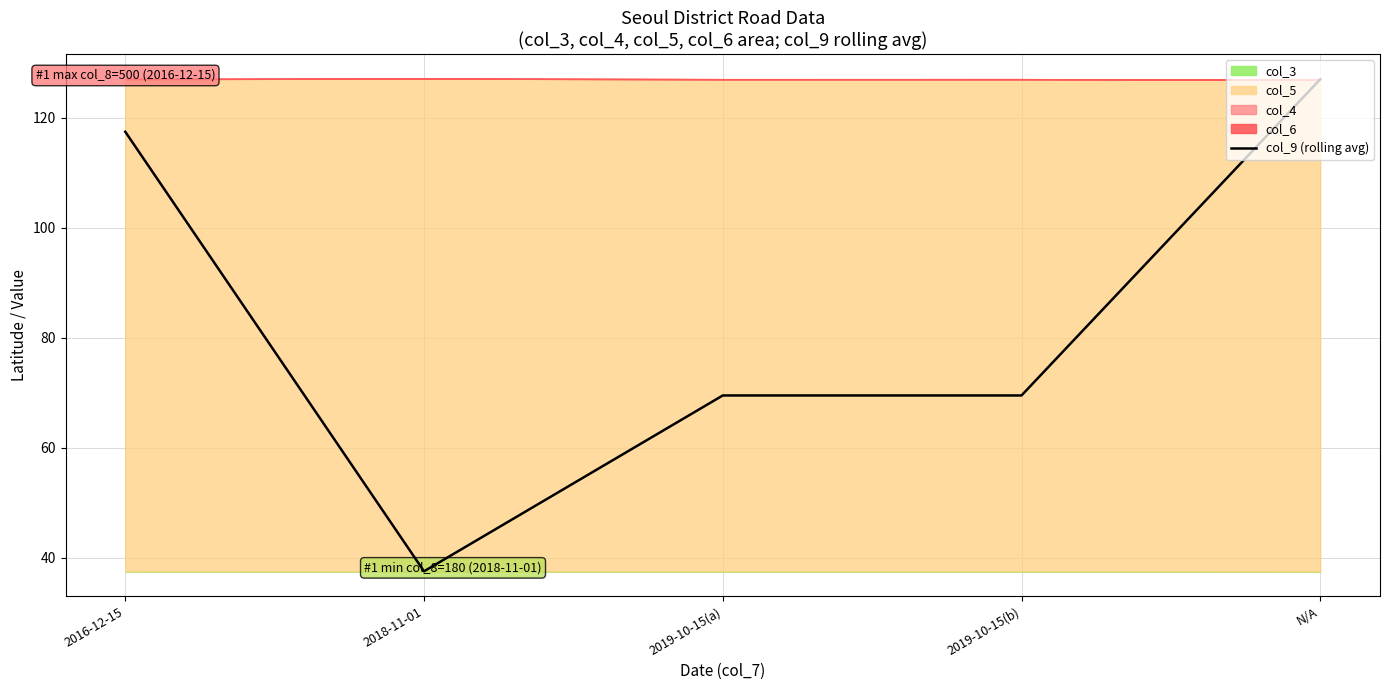

What is the maximum value shown in the chart?

127.0